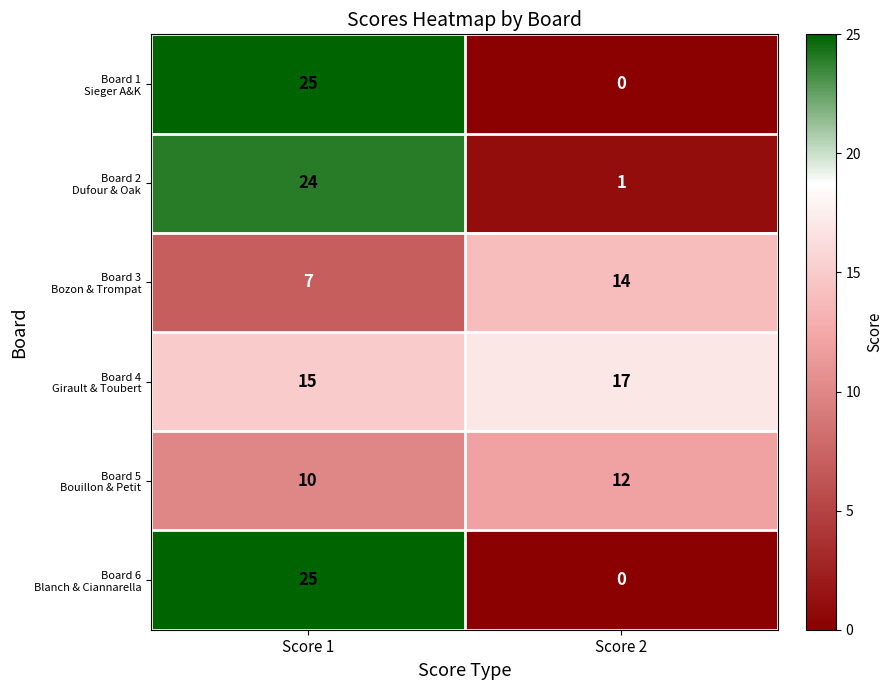

What is the total value across all series at Score 1?

106